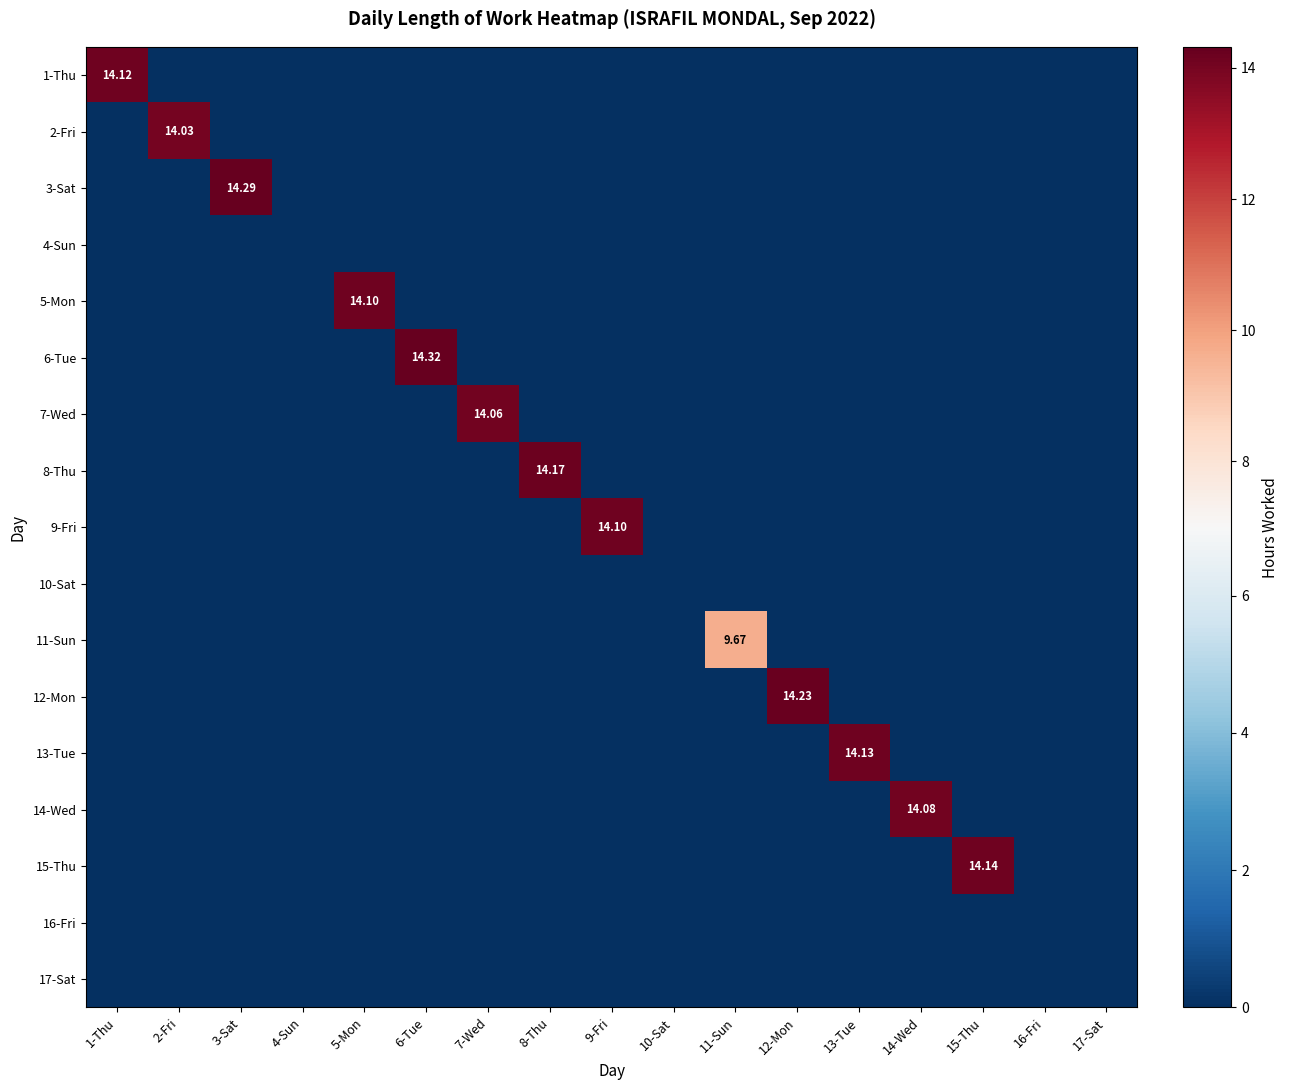

Which has a higher value, 1-Thu or 13-Tue?

1-Thu